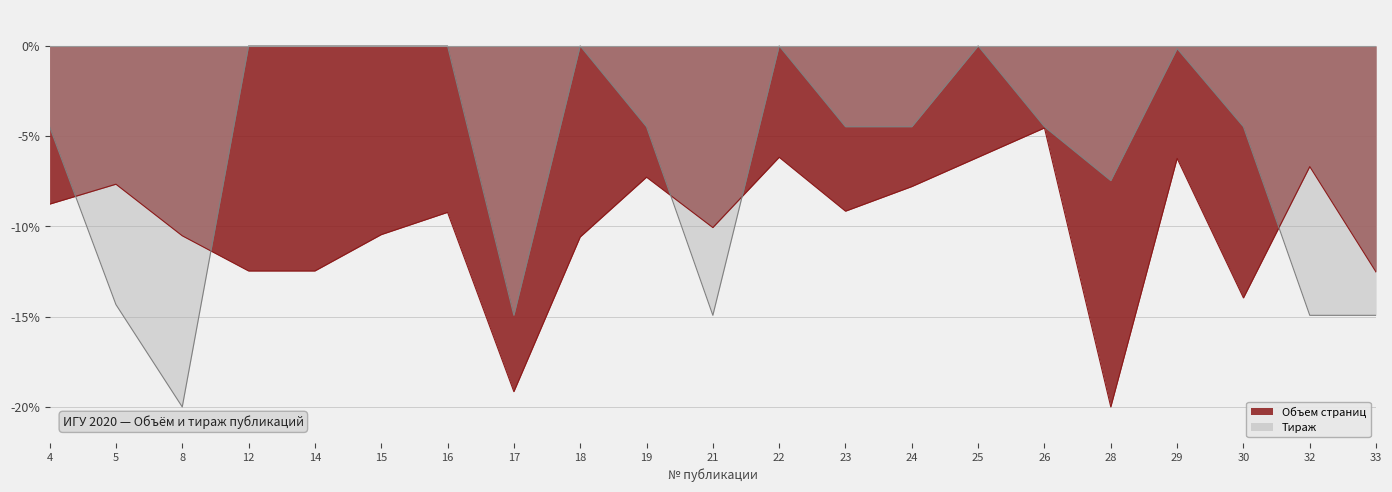

How many lines are shown in the chart?

2